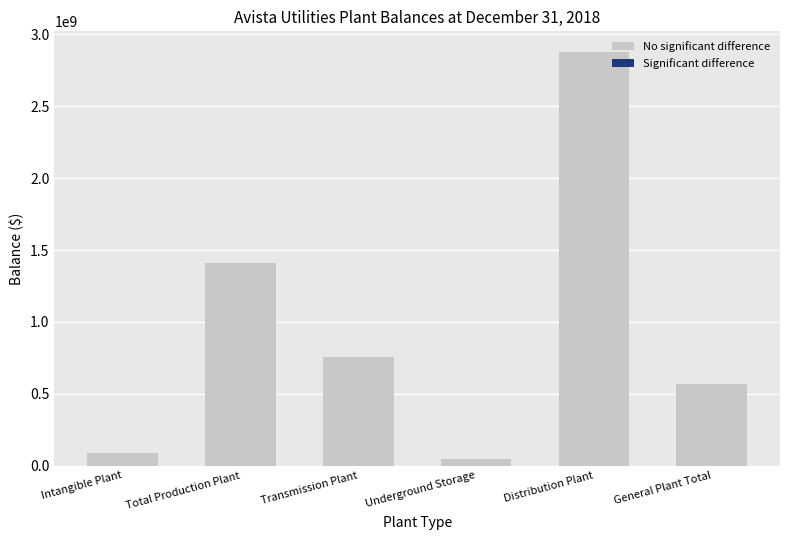

How many distinct data groups are displayed?

1